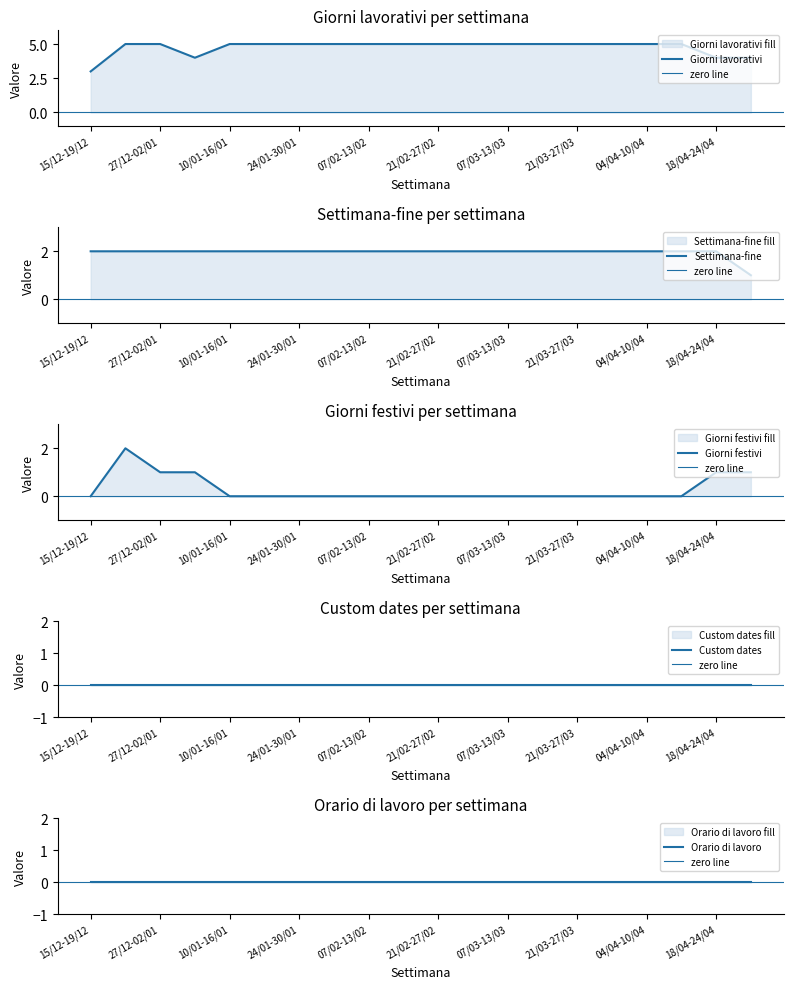

Rank the categories by Giorni festivi value from lowest to highest.

15/12-19/12, 10/01-16/01, 17/01-23/01, 24/01-30/01, 31/01-06/02, 07/02-13/02, 14/02-20/02, 21/02-27/02, 28/02-06/03, 07/03-13/03, 14/03-20/03, 21/03-27/03, 28/03-03/04, 04/04-10/04, 11/04-17/04, 27/12-02/01, 03/01-09/01, 18/04-24/04, 25/04-30/04, 20/12-26/12